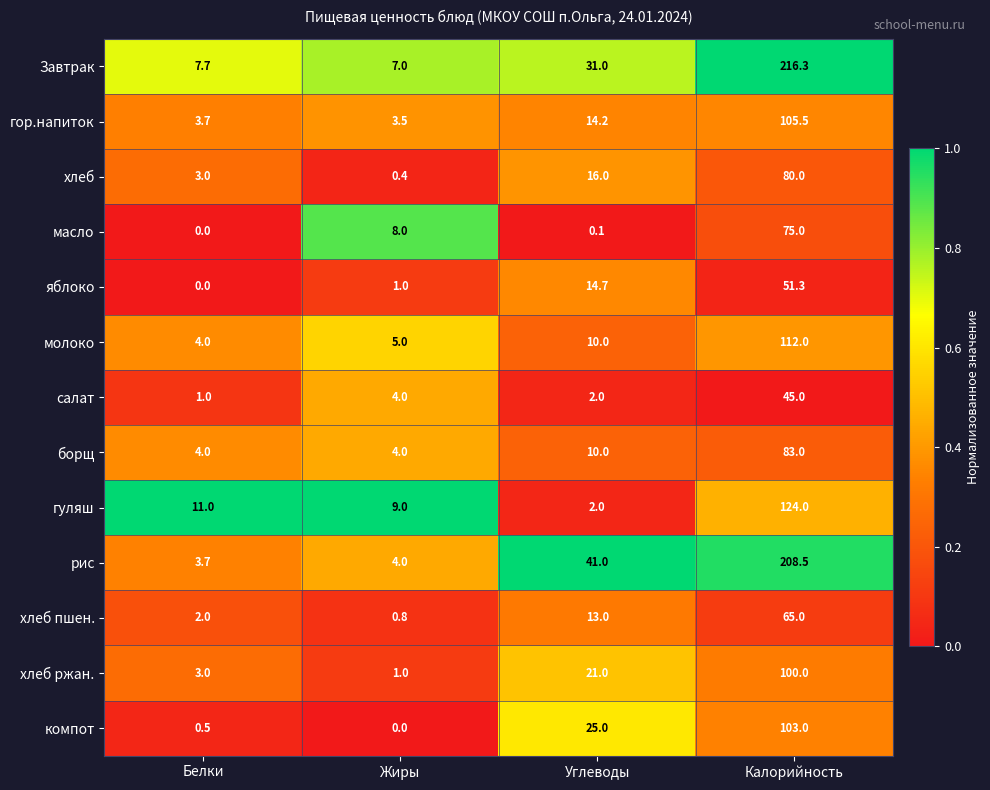

What is the greatest value displayed?

216.3